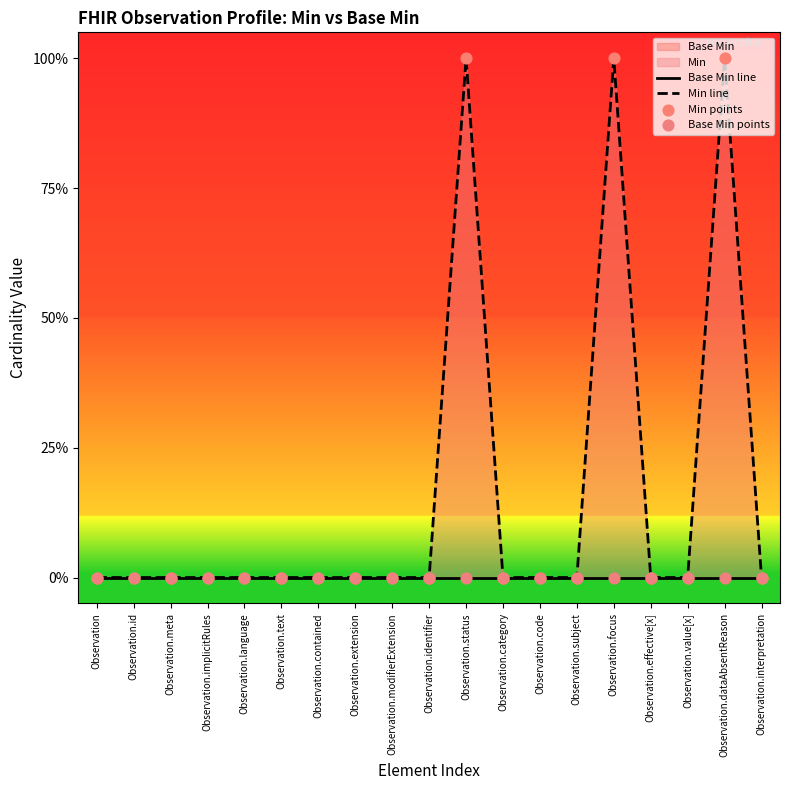

Is the value of Base Min points at Observation.modifierExtension greater than the value of Min line at Observation.status?

No